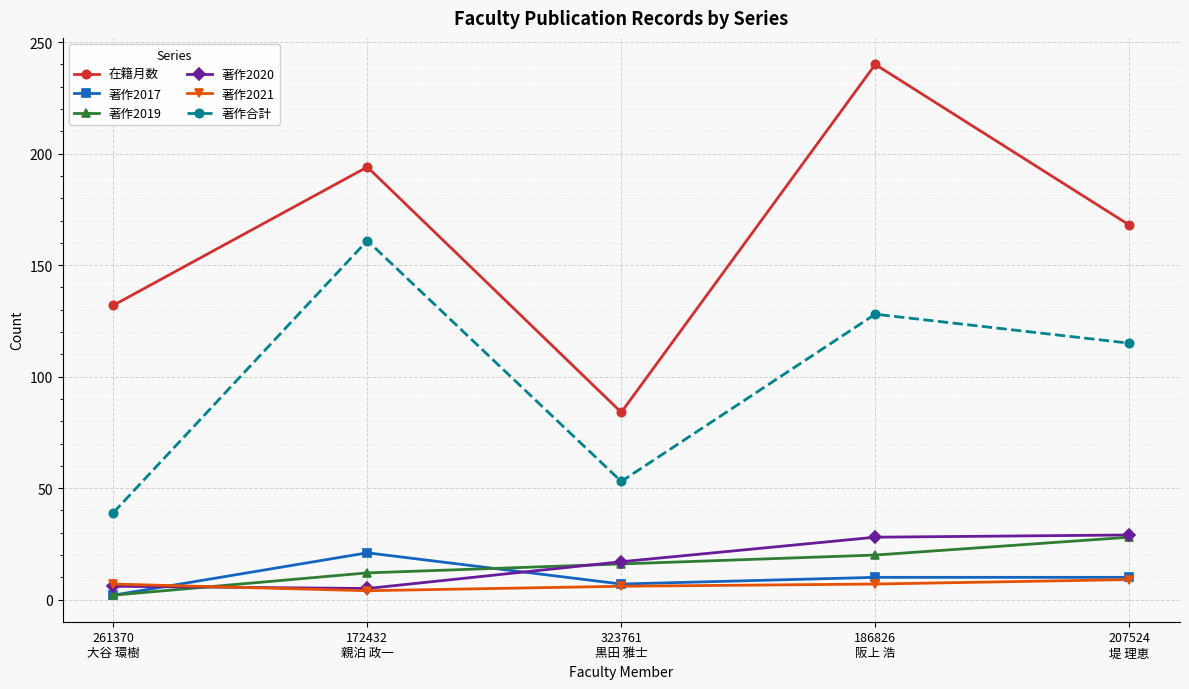

How many data points in 著作合計 are less than 115?

2